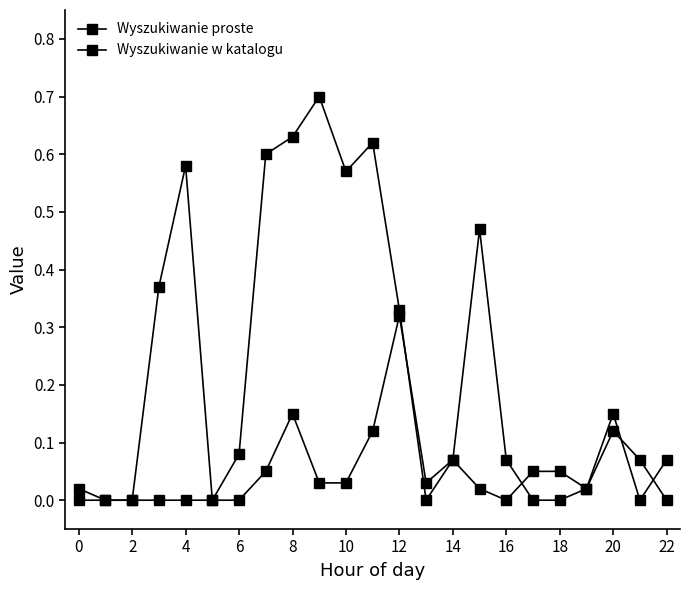

Count the number of categories in the chart.

23